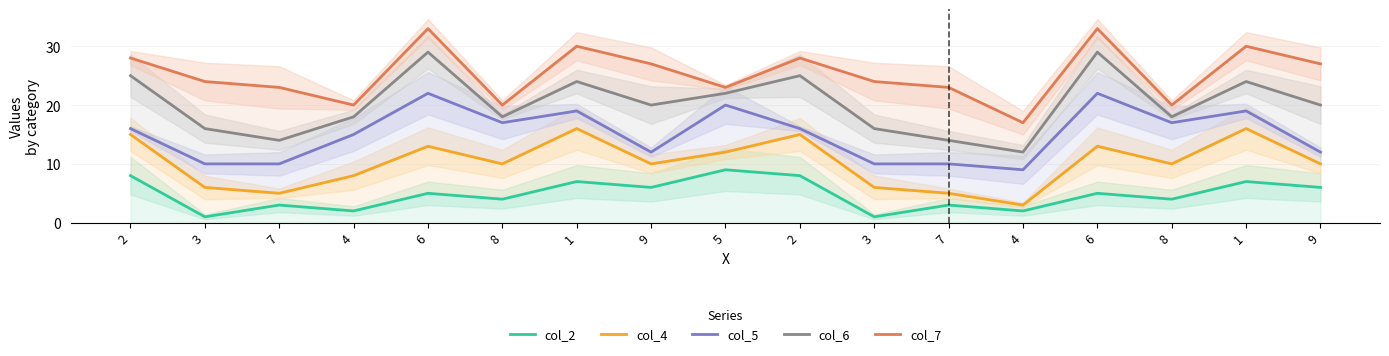

What is the approximate value of col_2 at 9?

6